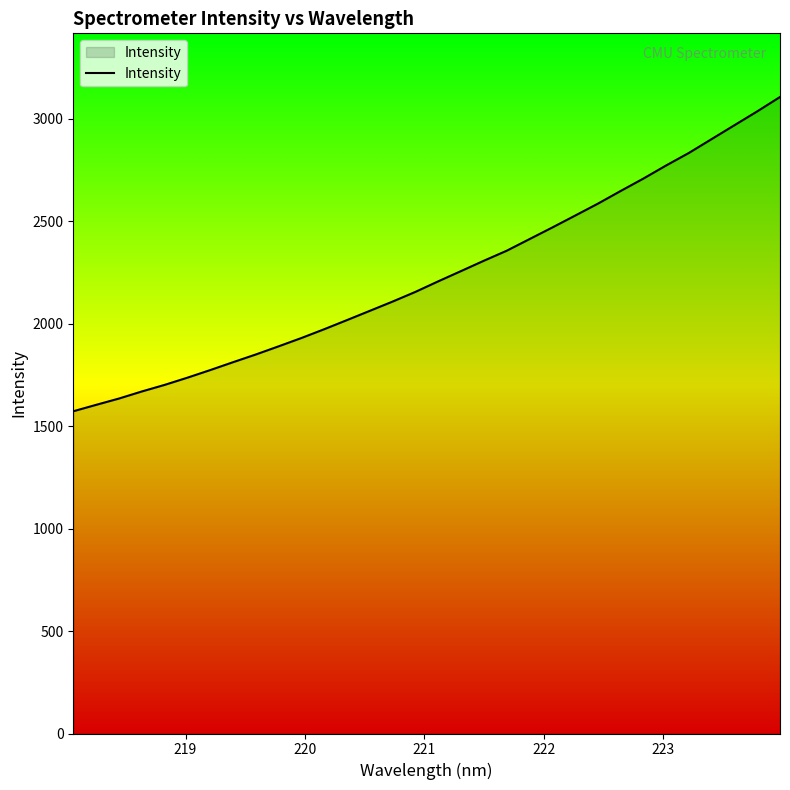

How many lines are shown in the chart?

1